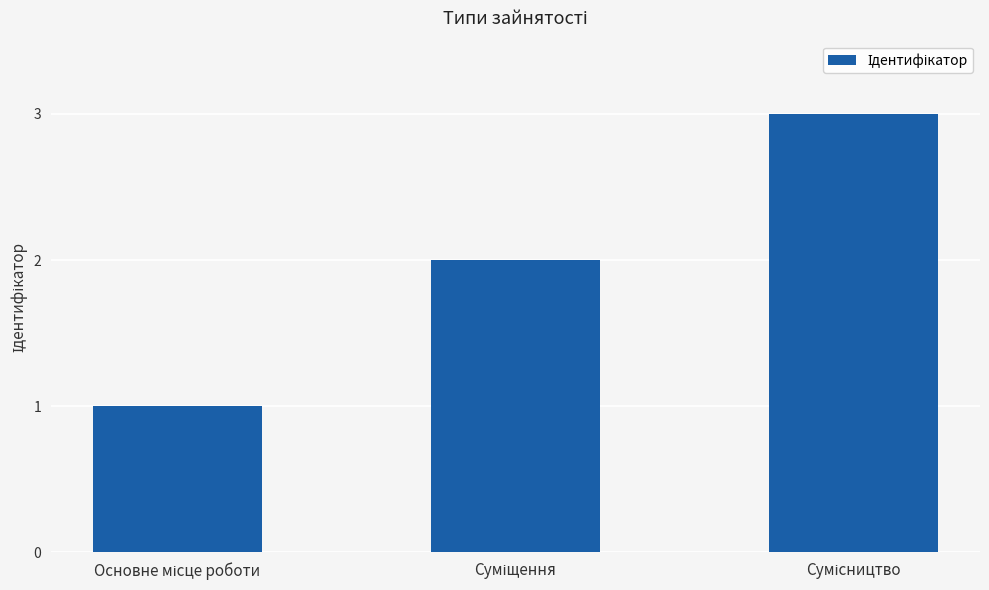

What is the maximum value shown in the chart?

3